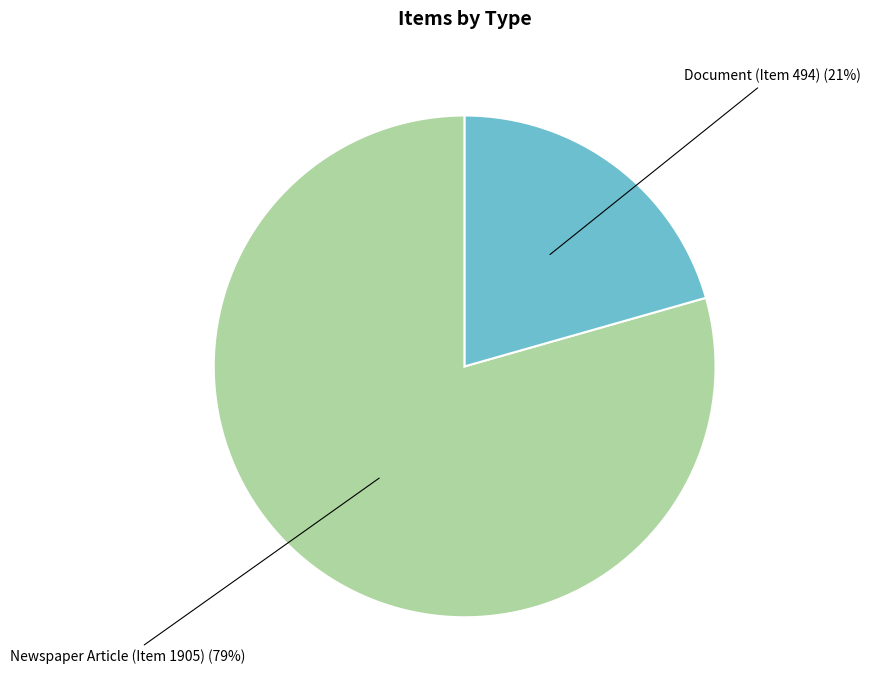

Is there a majority slice in this chart?

Yes